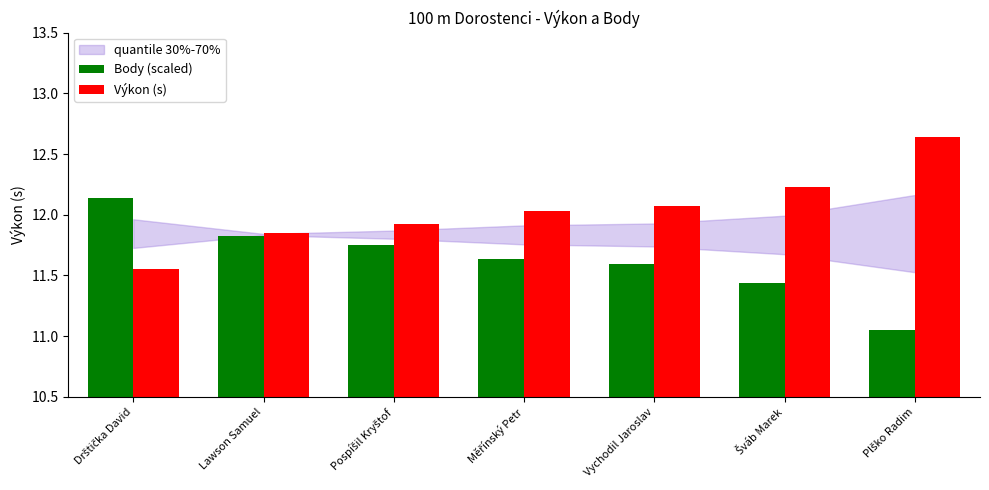

List the series in order of their overall mean, lowest first.

Body (scaled), Výkon (s)